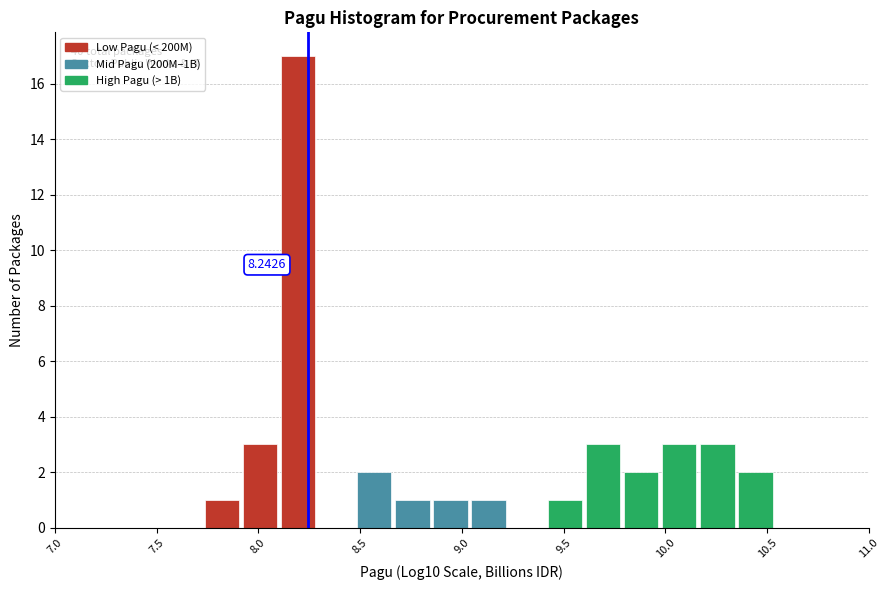

Around what value on the x-axis is the tallest bar? Give the approximate position of its centre, as read against the axis.

8.20